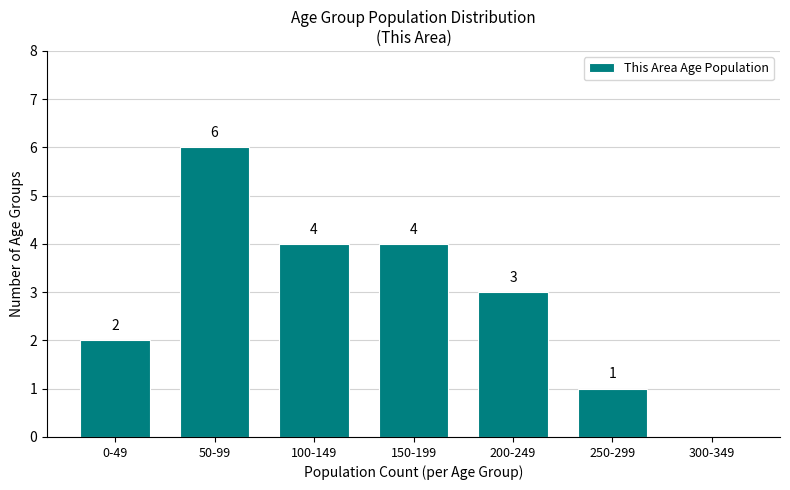

Reading left to right, what are all the values shown in this chart?

0-49=2	50-99=6	100-149=4	150-199=4	200-249=3	250-299=1	300-349=0